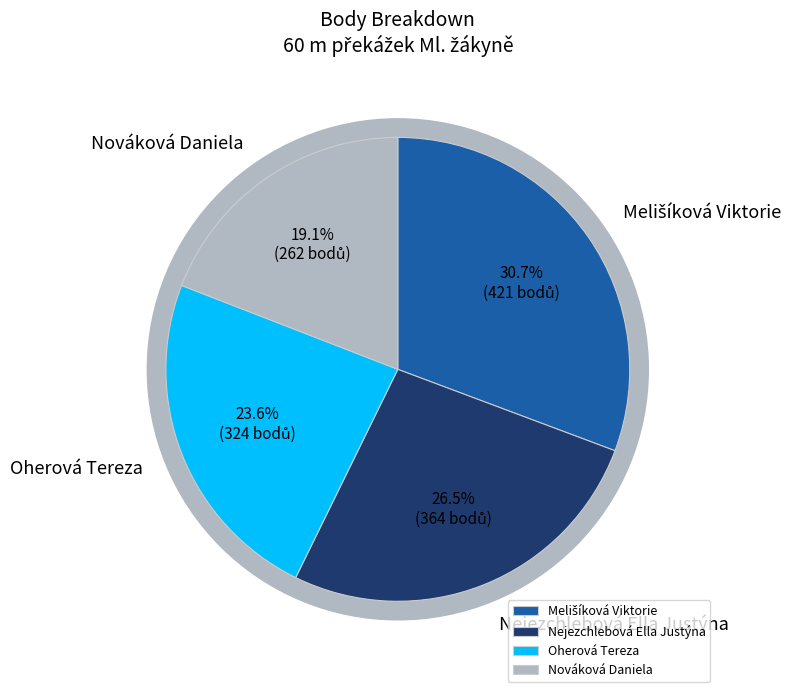

Count the number of slices in the pie.

4